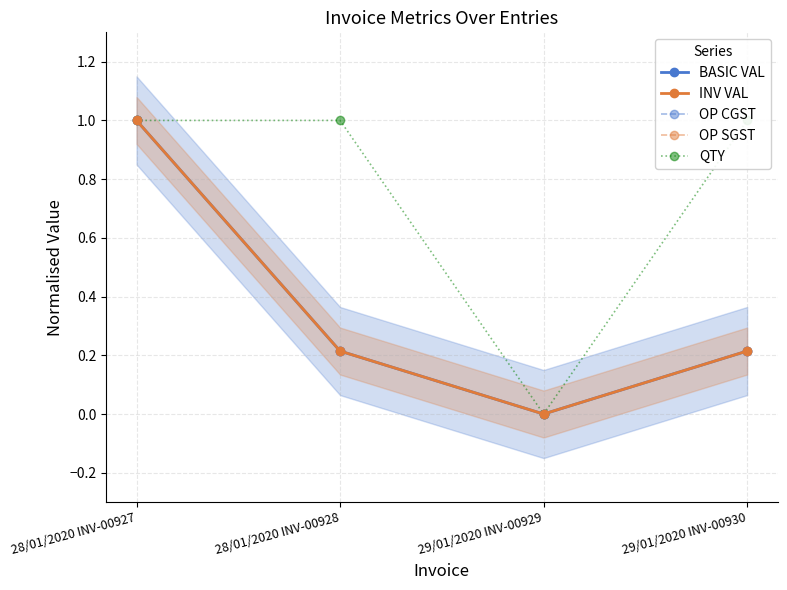

Which series has the largest range (max minus min)?

BASIC VAL